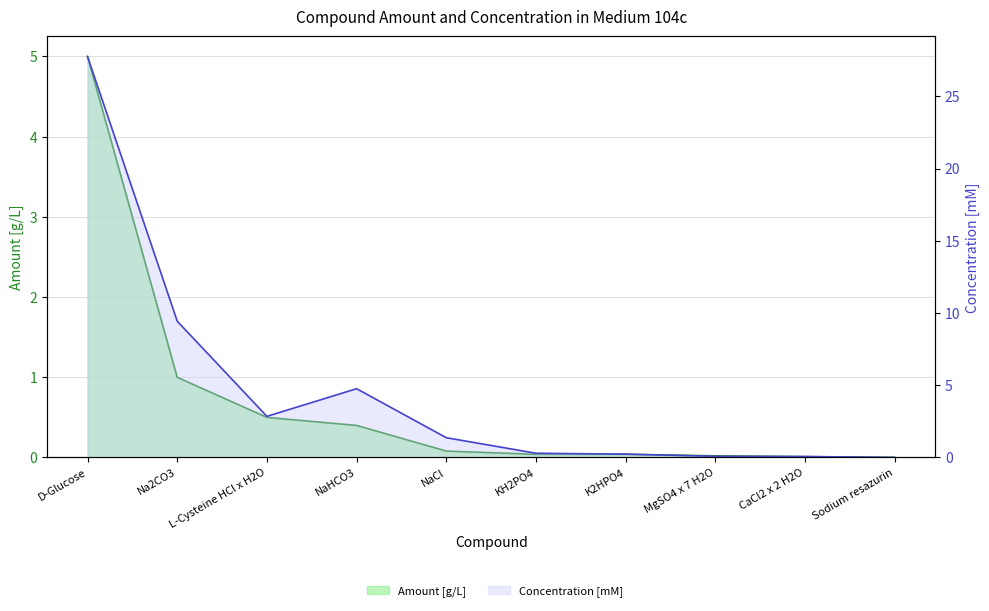

True or false: amount_g_L has more than 0 points higher than both neighbors.

False